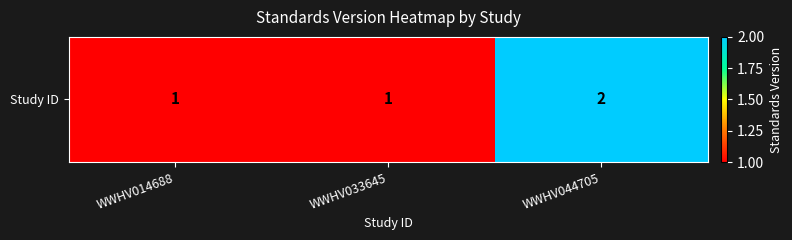

At which category does the chart reach its peak across all series?

WWHV044705